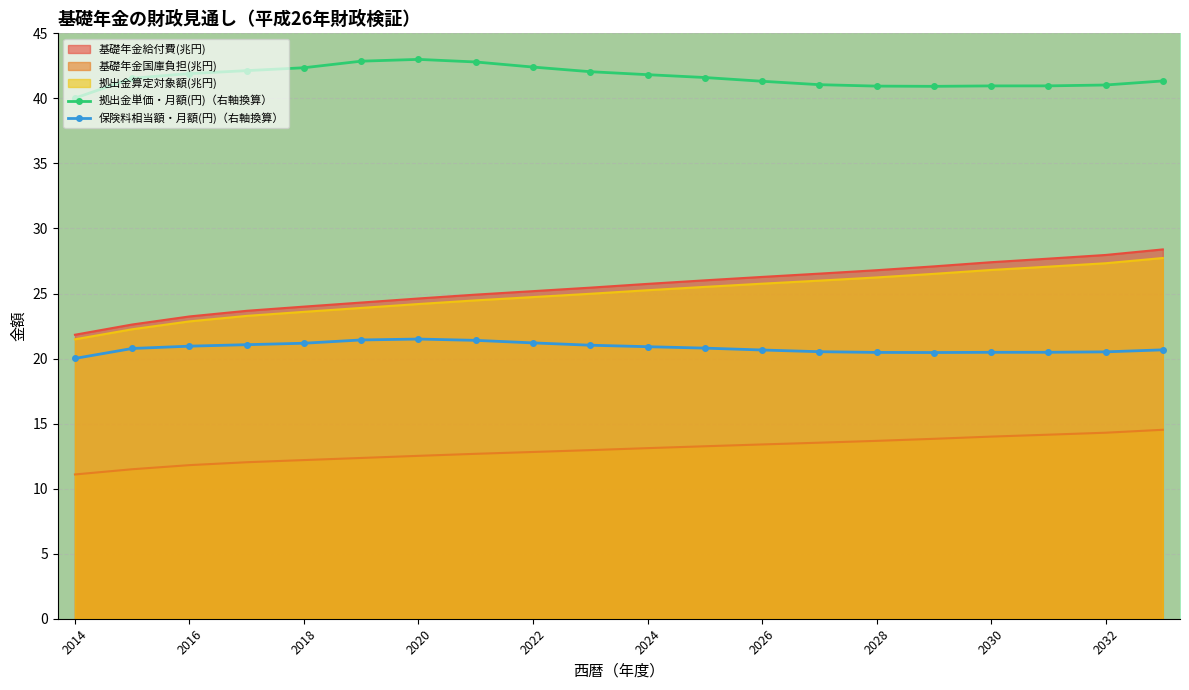

What is the difference between the highest and lowest values at 2026?

27.9